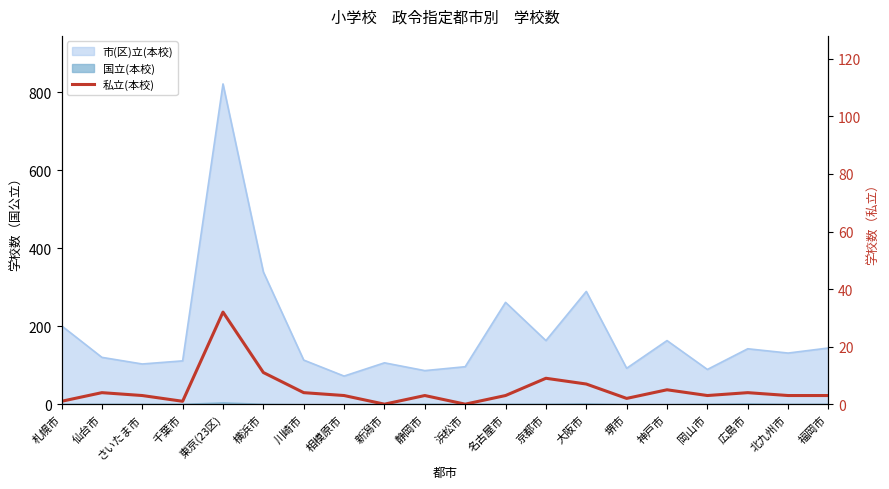

At which label does the data first exceed 3?

仙台市